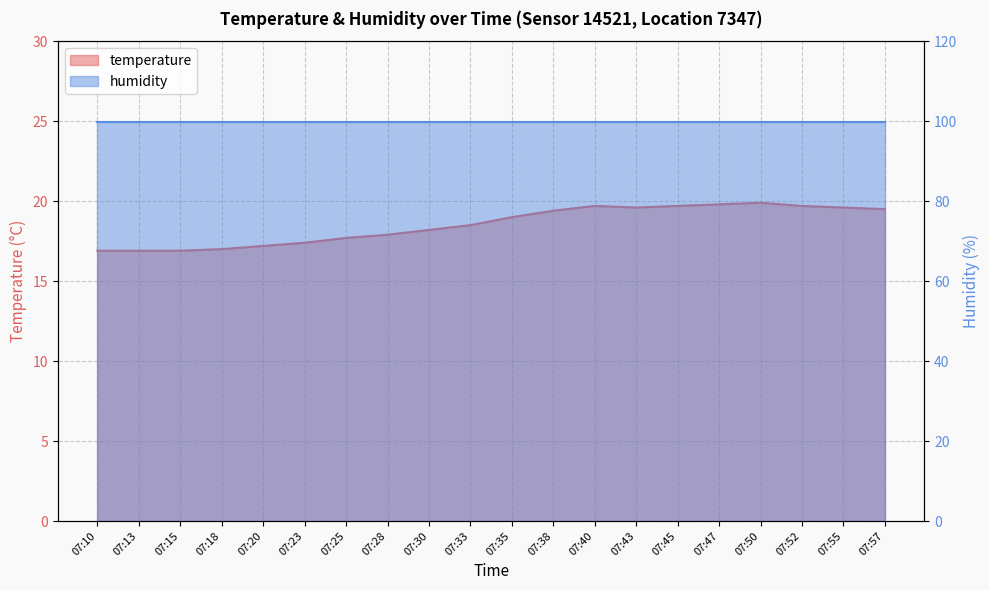

List the labels in order of value, smallest first.

07:10, 07:13, 07:15, 07:18, 07:20, 07:23, 07:25, 07:28, 07:30, 07:33, 07:35, 07:38, 07:57, 07:43, 07:55, 07:40, 07:45, 07:52, 07:47, 07:50